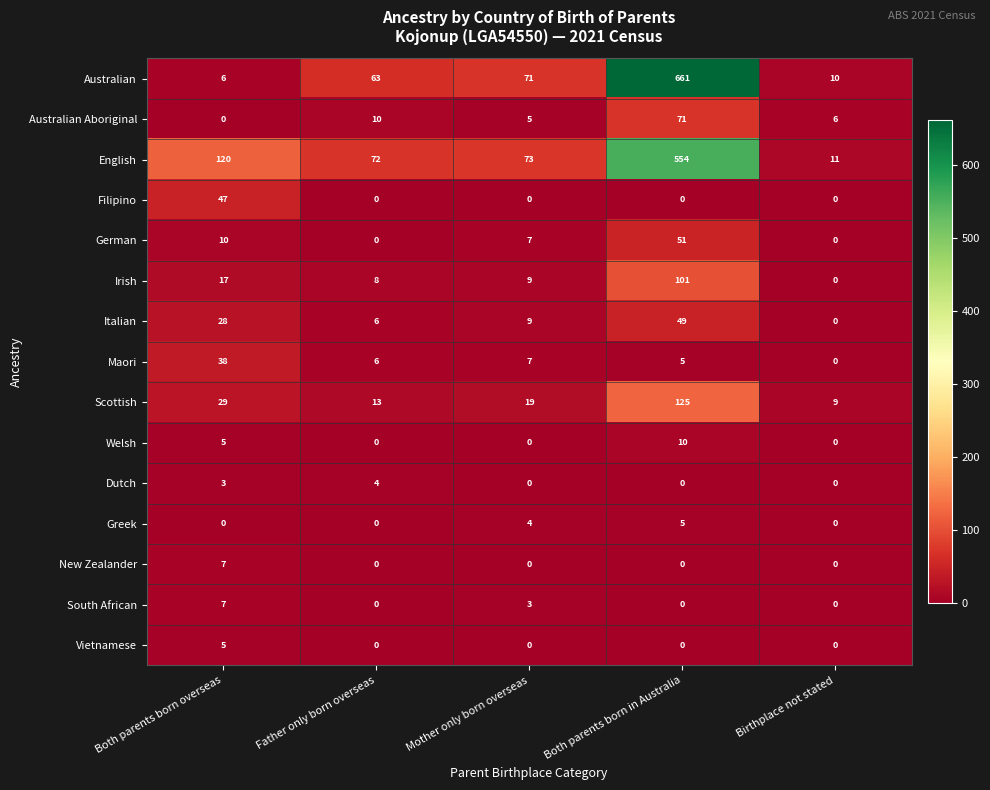

List the labels in order of Irish value, largest first.

Both parents born in Australia, Both parents born overseas, Mother only born overseas, Father only born overseas, Birthplace not stated